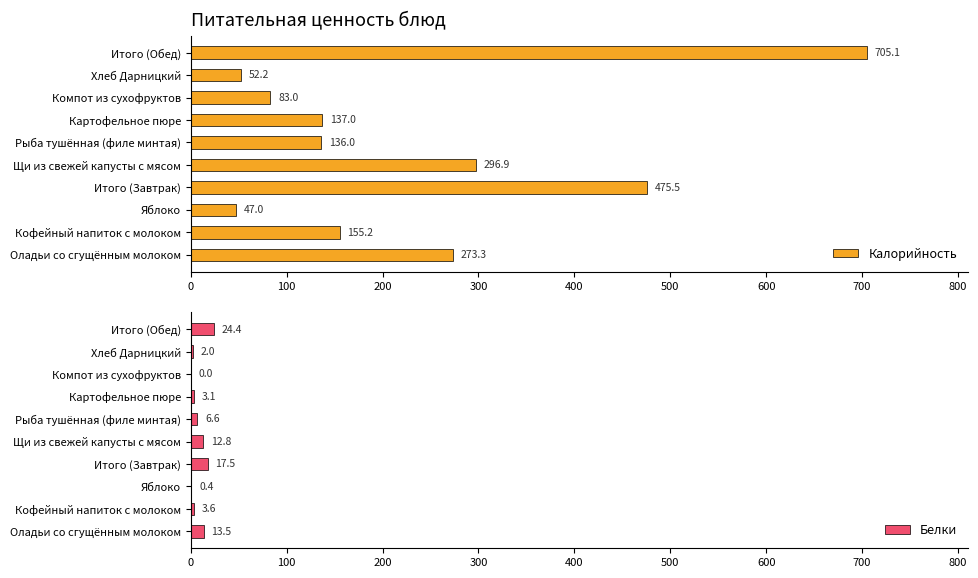

What is the value of the Белки bar at the 10th from the left?

24.4